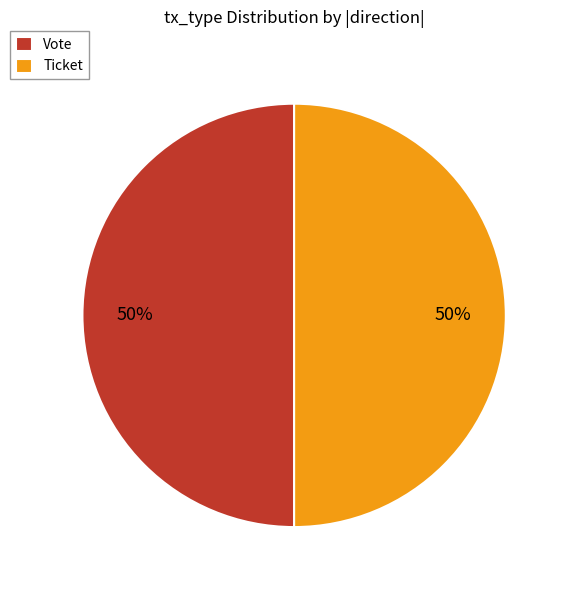

The Vote slice represents 42% of the pie. True or false?

False